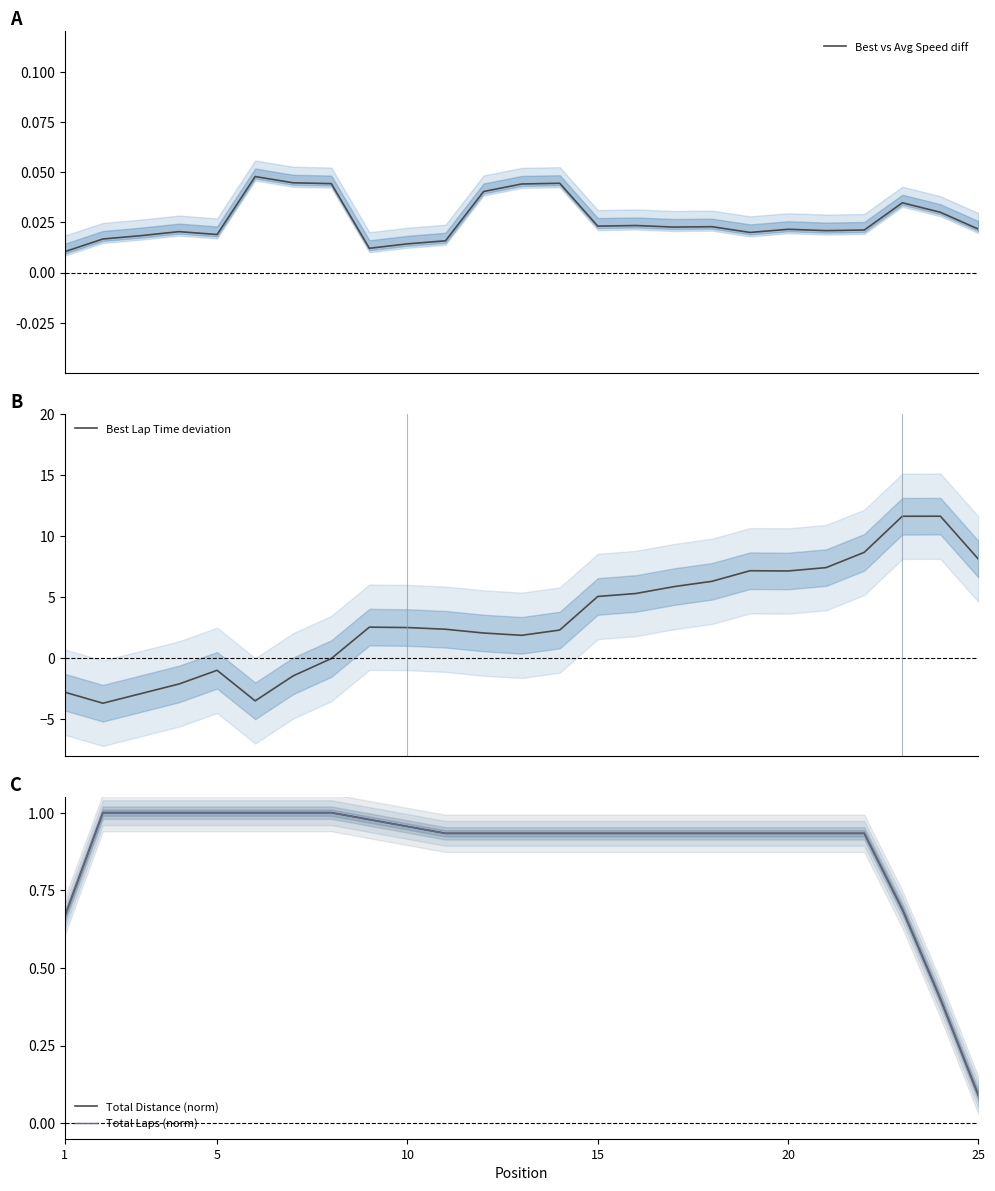

After their last crossing, which series has the higher values: Best Lap Time deviation or Best vs Avg Speed diff?

Best Lap Time deviation